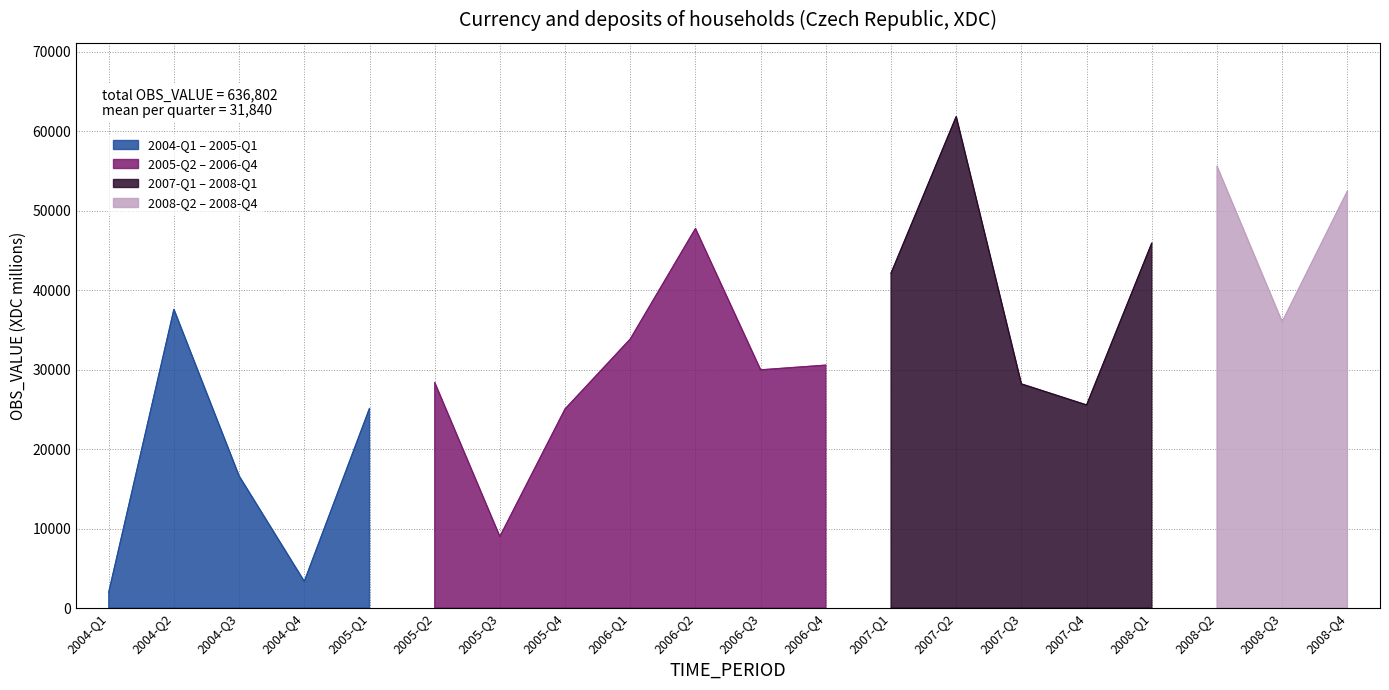

Rank the categories by value from lowest to highest.

2004-Q1, 2004-Q4, 2005-Q3, 2004-Q3, 2005-Q4, 2005-Q1, 2007-Q4, 2007-Q3, 2005-Q2, 2006-Q3, 2006-Q4, 2006-Q1, 2008-Q3, 2004-Q2, 2007-Q1, 2008-Q1, 2006-Q2, 2008-Q4, 2008-Q2, 2007-Q2